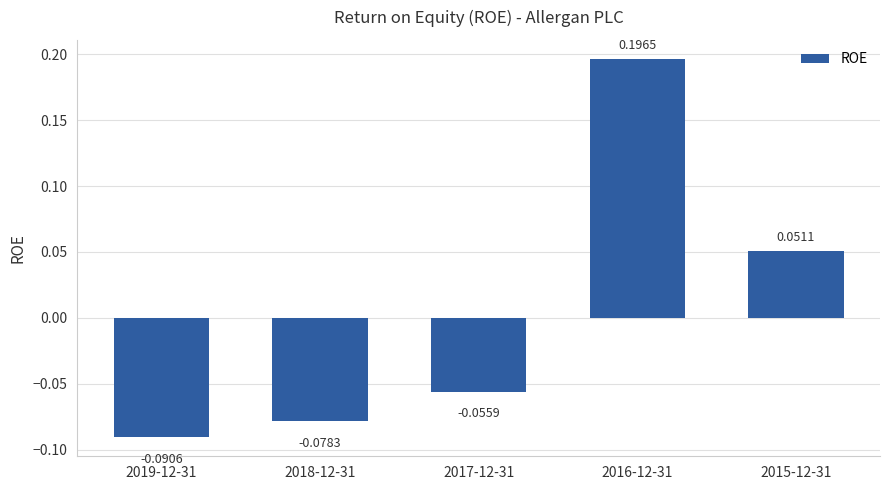

How many values are between 0 and 1?

2